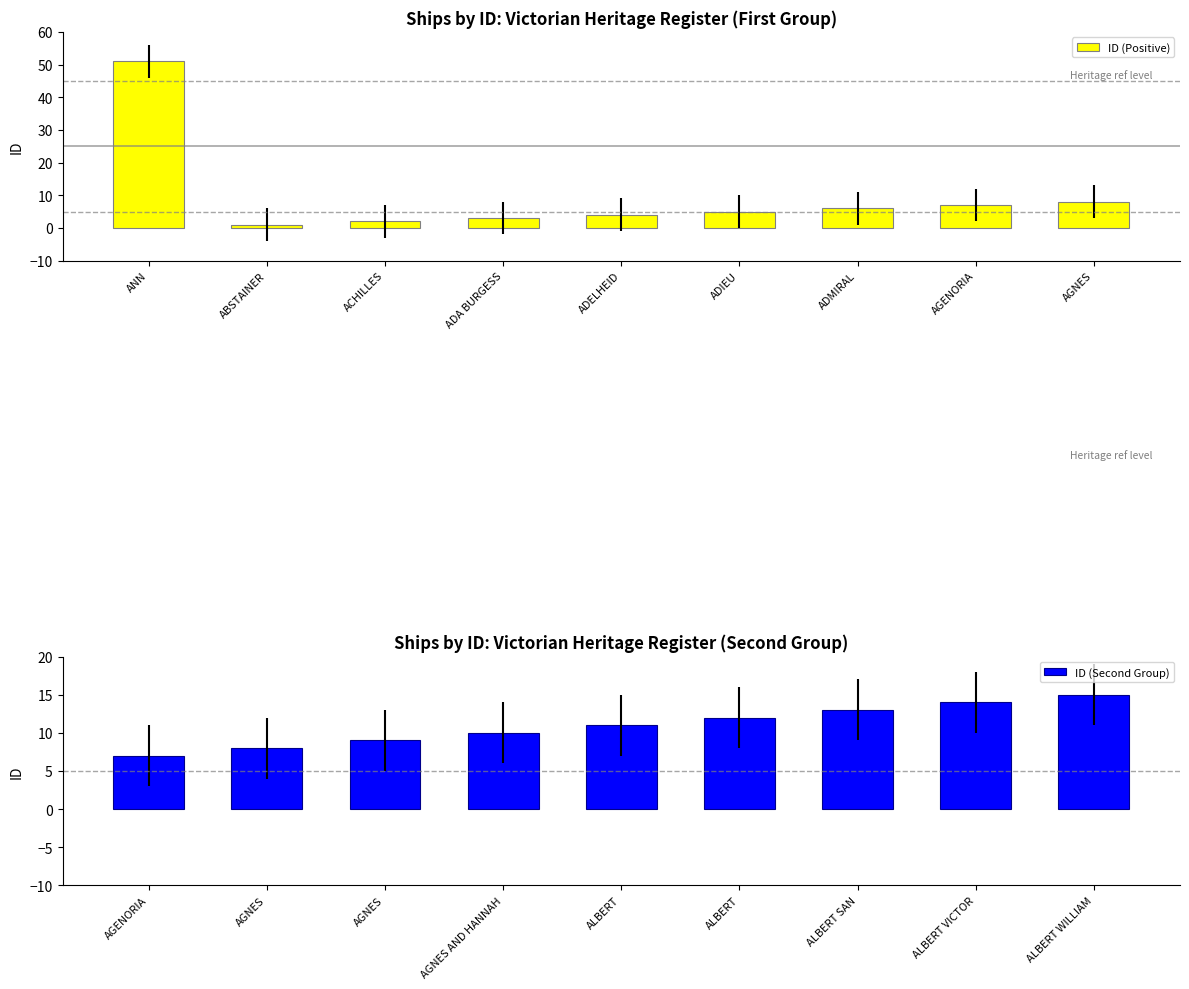

What is the highest value of the ID (Positive) series?

51